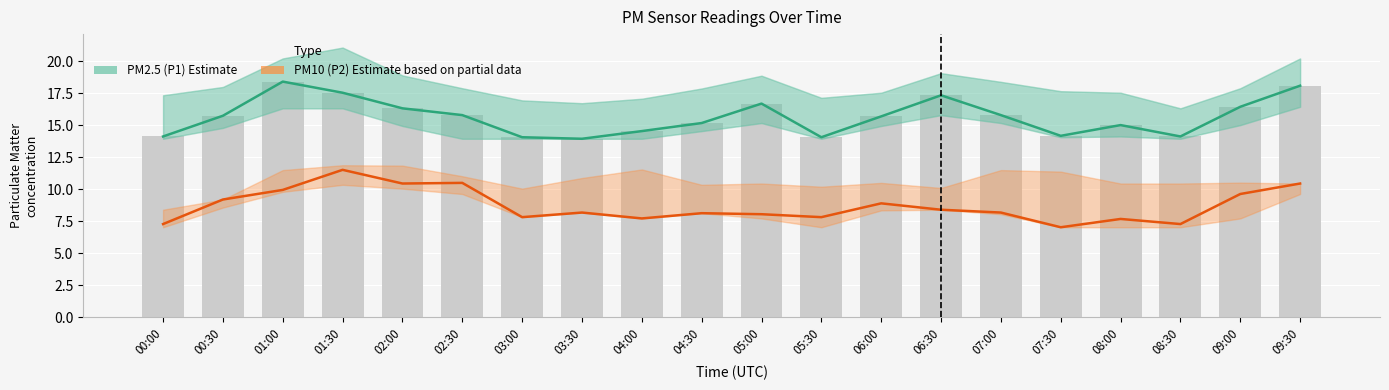

What is the difference between the maximum and minimum values in the PM2.5 (P1) Estimate series?

4.5